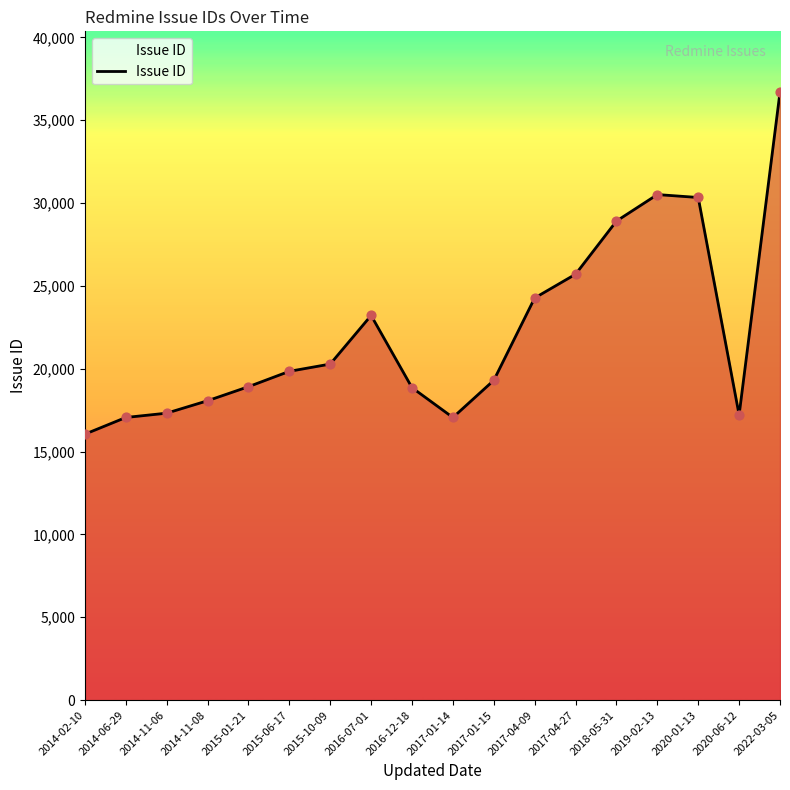

Approximately how many times larger is the value at 2015-10-09 compared to 2016-07-01?

0.9